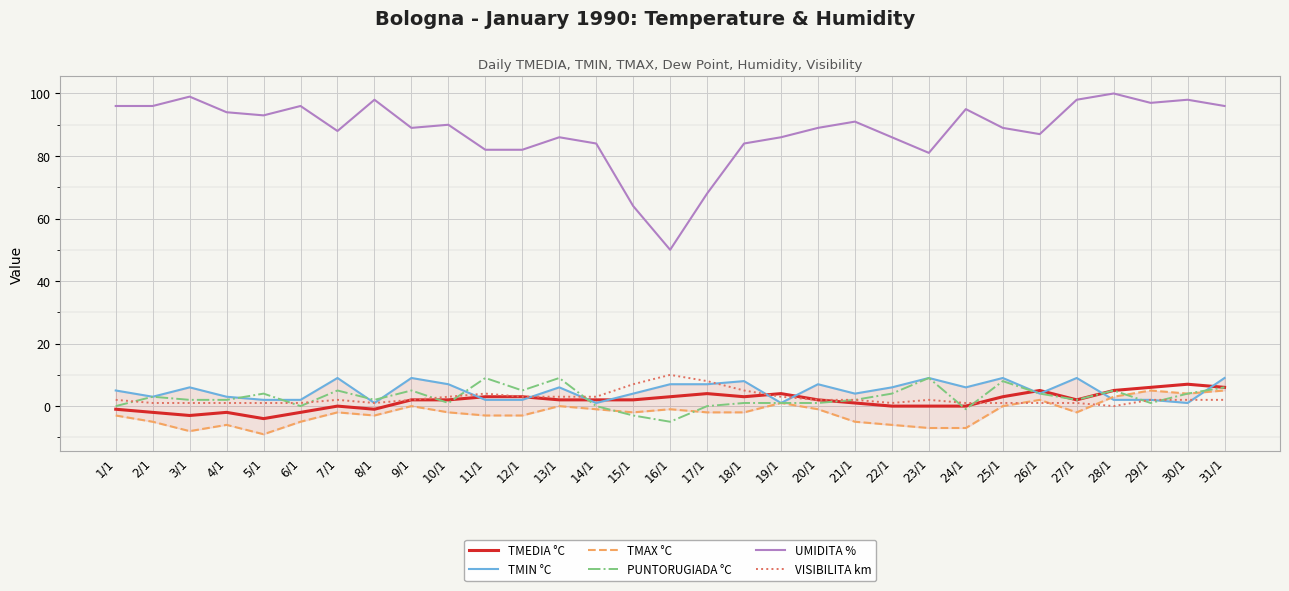

True or false: TMAX °C has a value of -1 at 15/1.

False